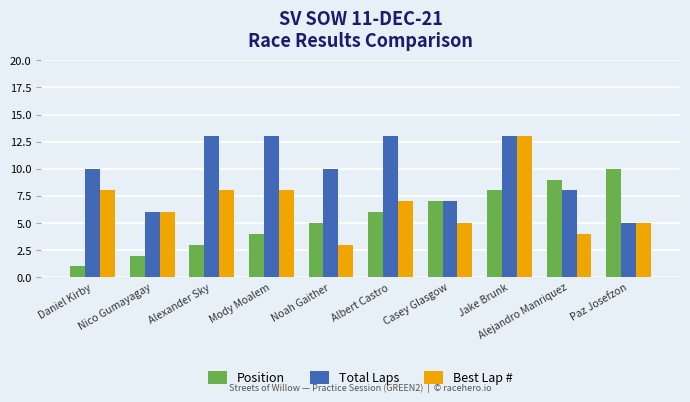

What is the total value across all series at Mody Moalem?

25